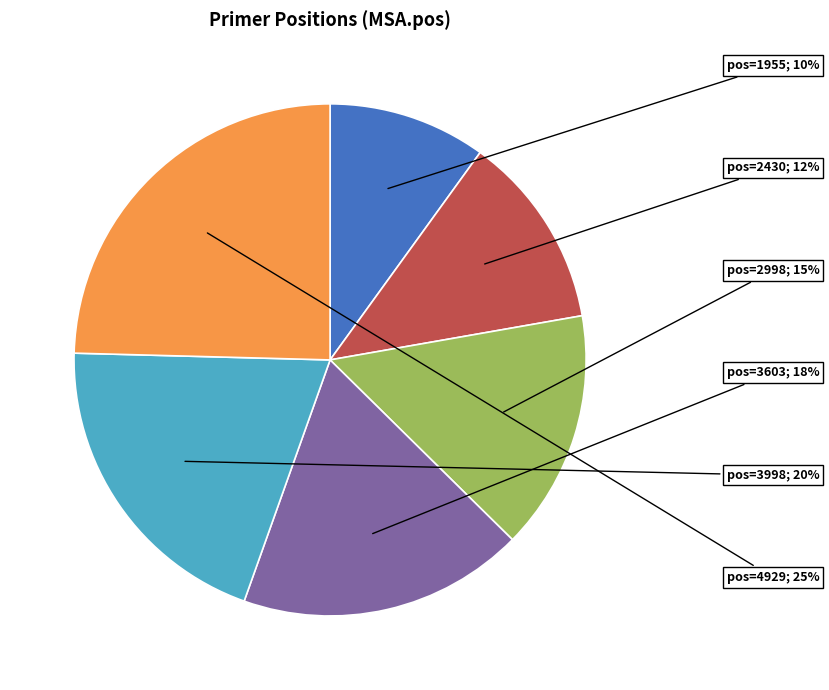

How many slices are in this pie chart?

6